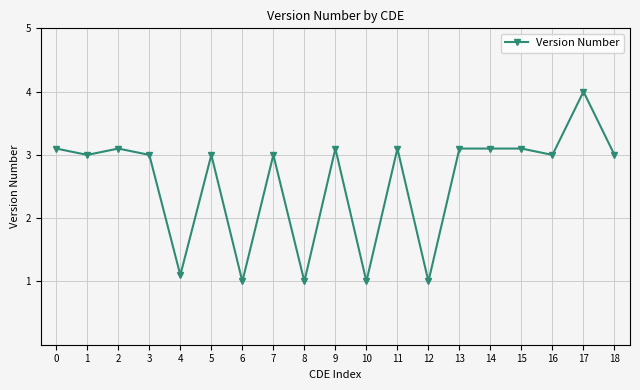

Reading left to right, list all the values displayed in this chart.

0=3.1	1=3.0	2=3.1	3=3.0	4=1.1	5=3.0	6=1.0	7=3.0	8=1.0	9=3.1	10=1.0	11=3.1	12=1.0	13=3.1	14=3.1	15=3.1	16=3.0	17=4.0	18=3.0